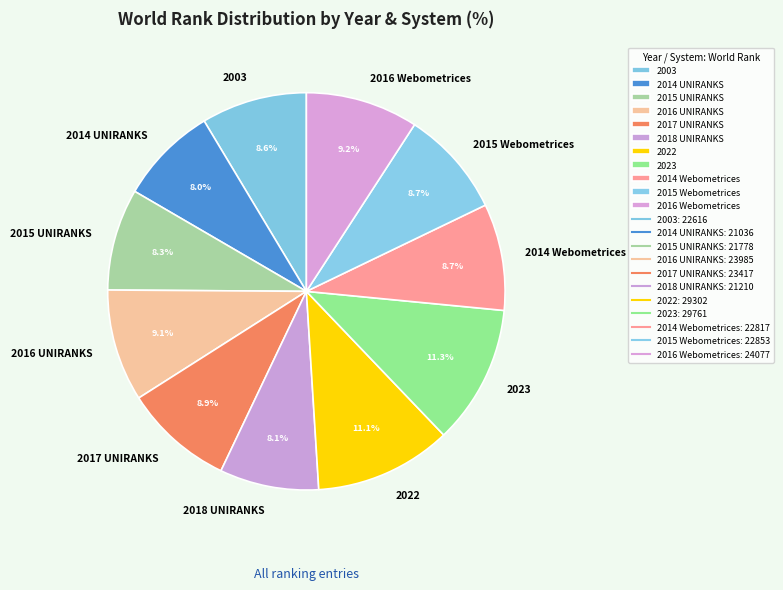

Does 2018 UNIRANKS represent more than half of the total?

No